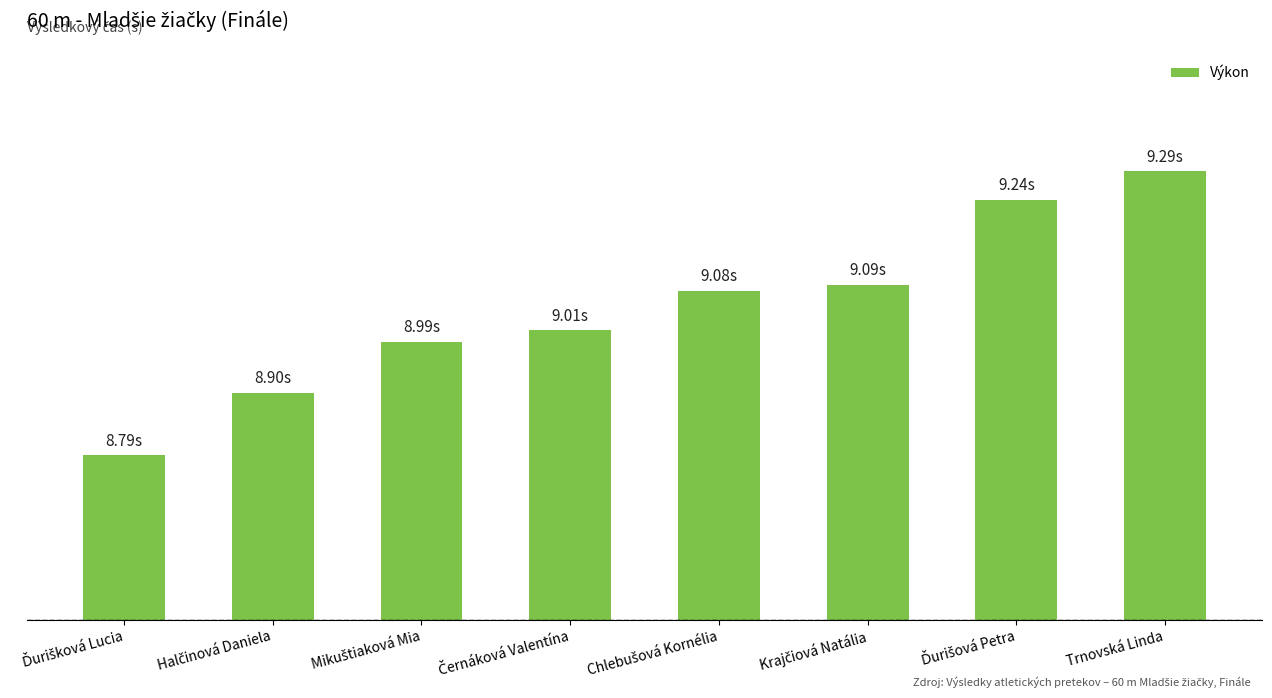

Are the bars horizontal?

No